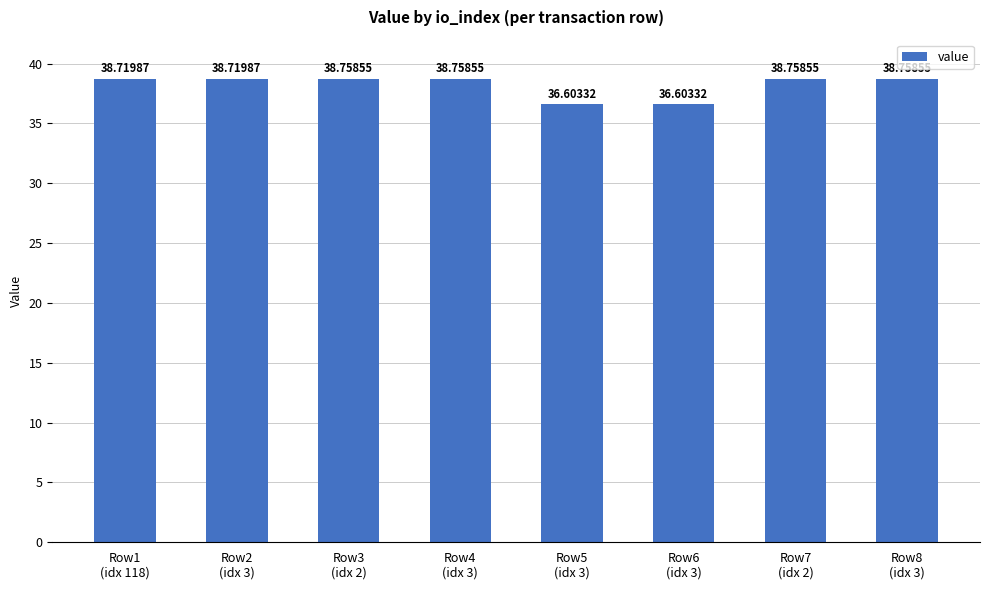

What is the difference between the maximum and minimum values?

2.2